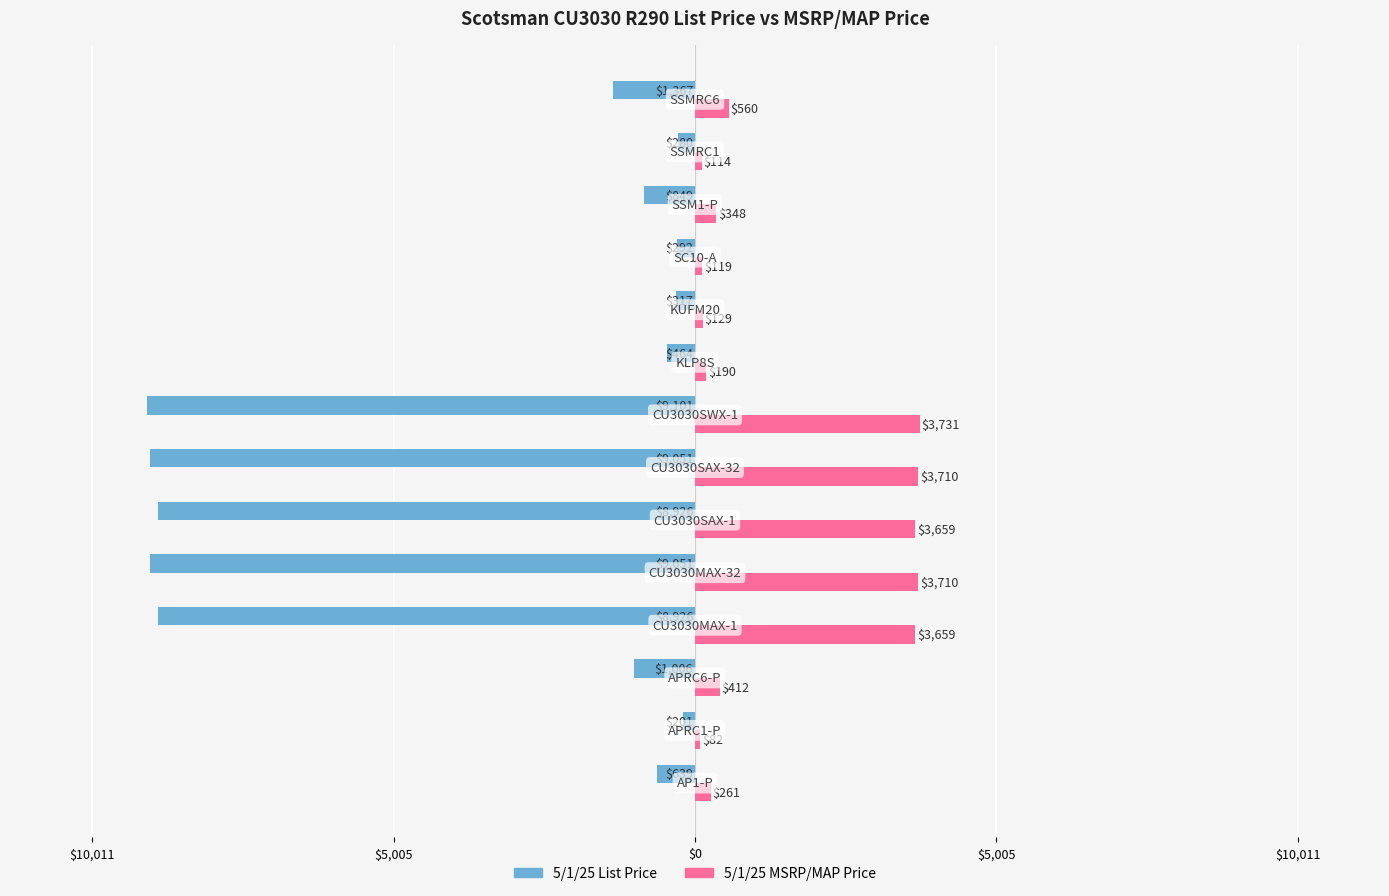

At how many categories does at least one series exceed 1974?

5